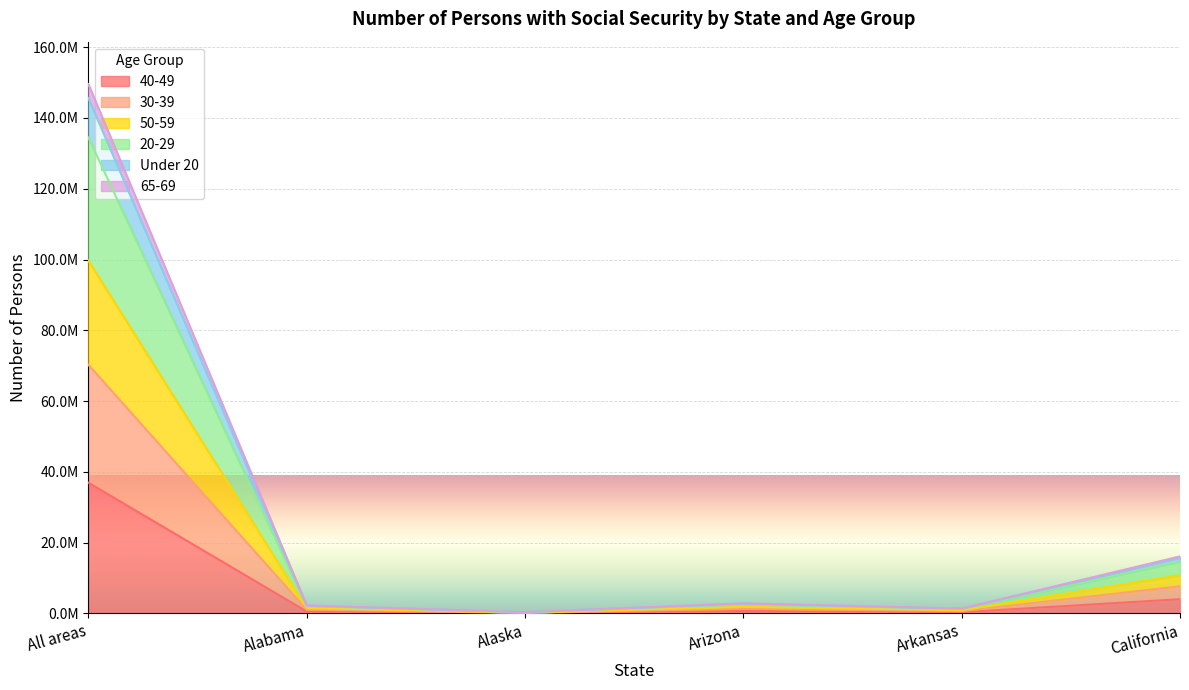

What is the label of the 2nd point from the right?

Arkansas